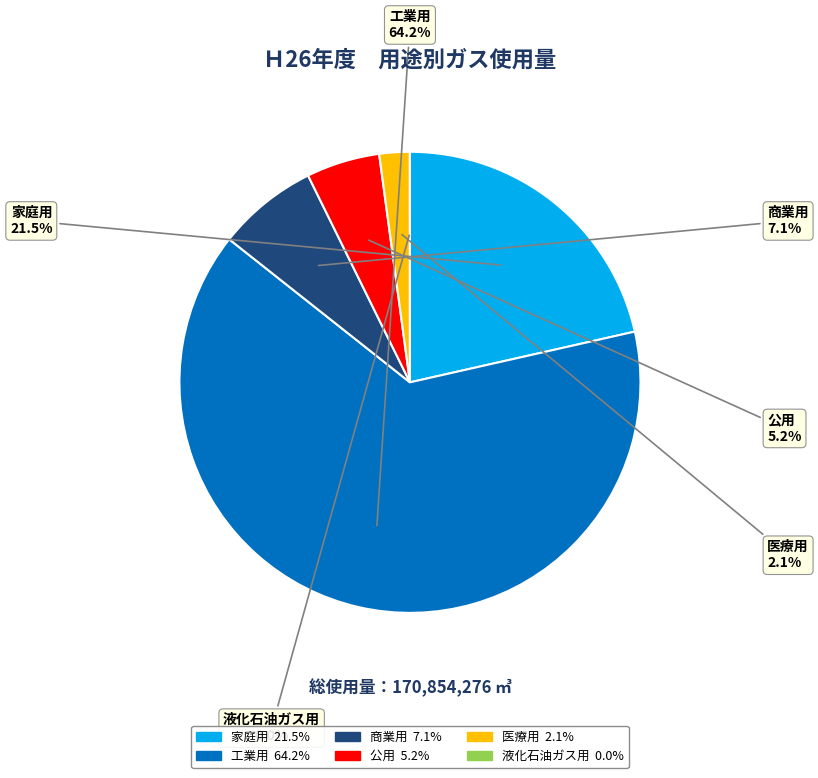

What is the largest slice in the pie chart?

工業用